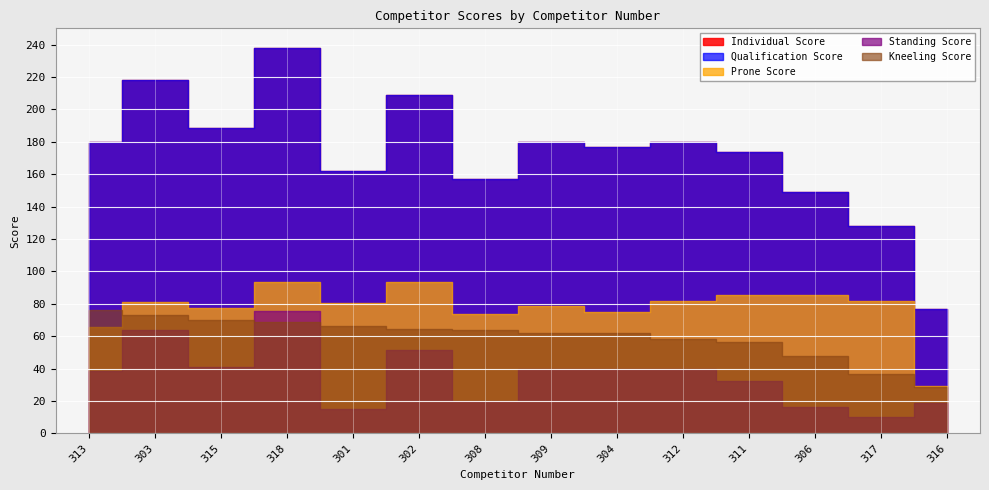

How many interior local peaks does the Individual Score series have?

5